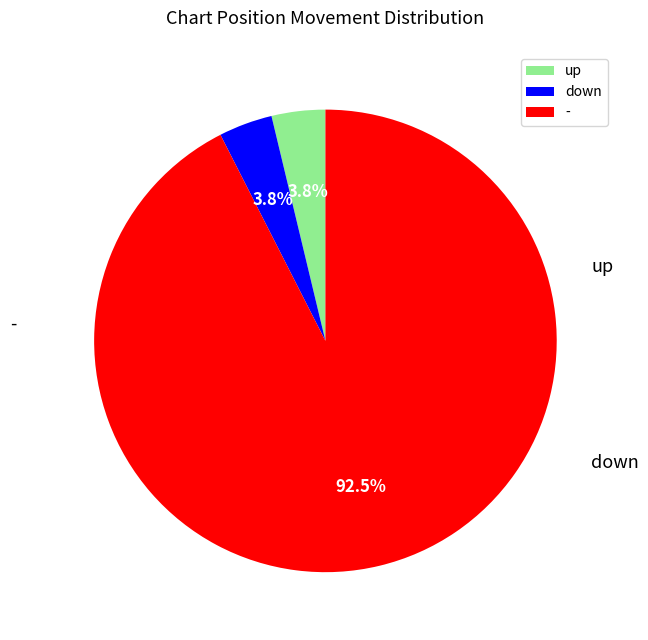

To the nearest percent, what is the difference between the largest and smallest slice percentages?

89%